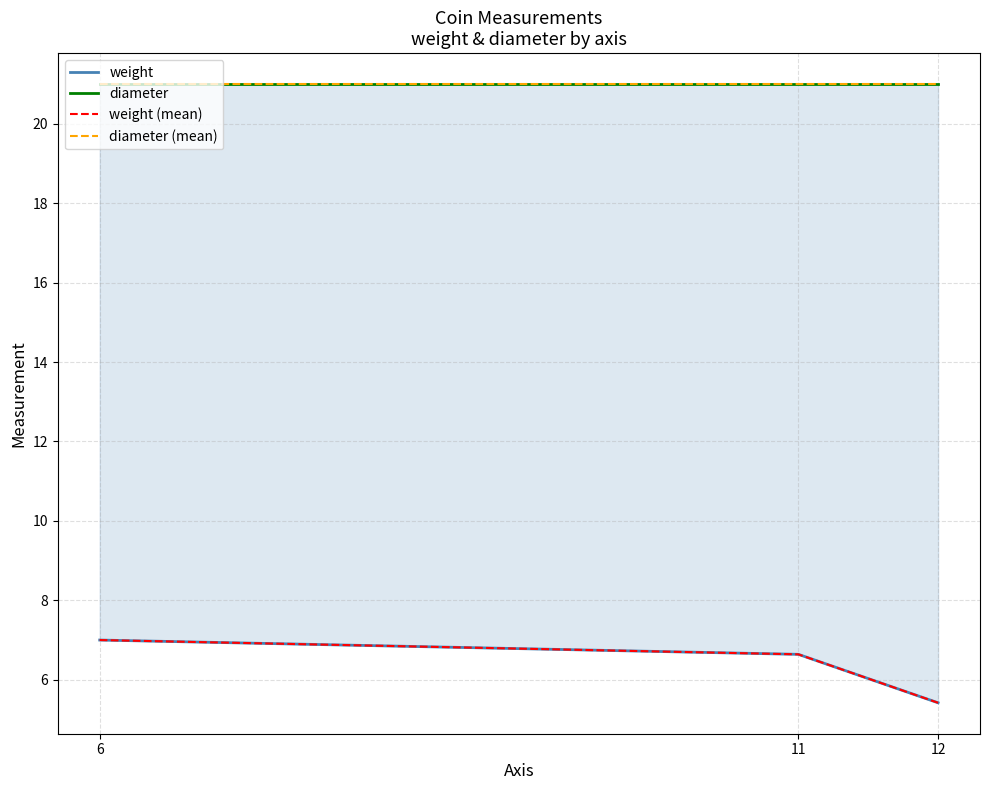

Between 11 and 12, which is larger?

11